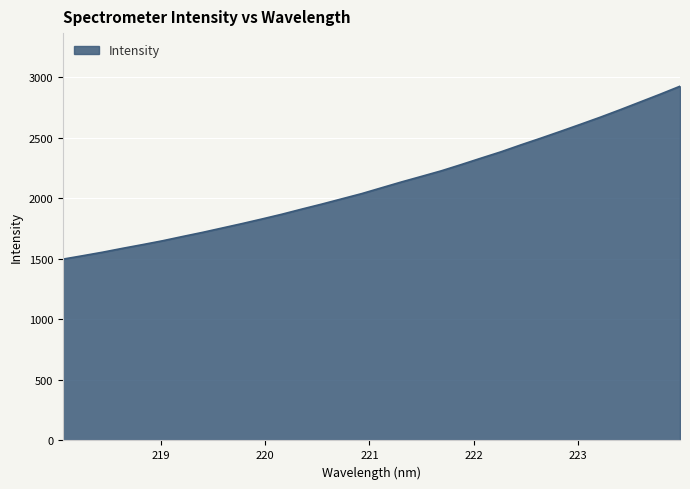

What is the difference between the maximum and minimum values?

1427.8